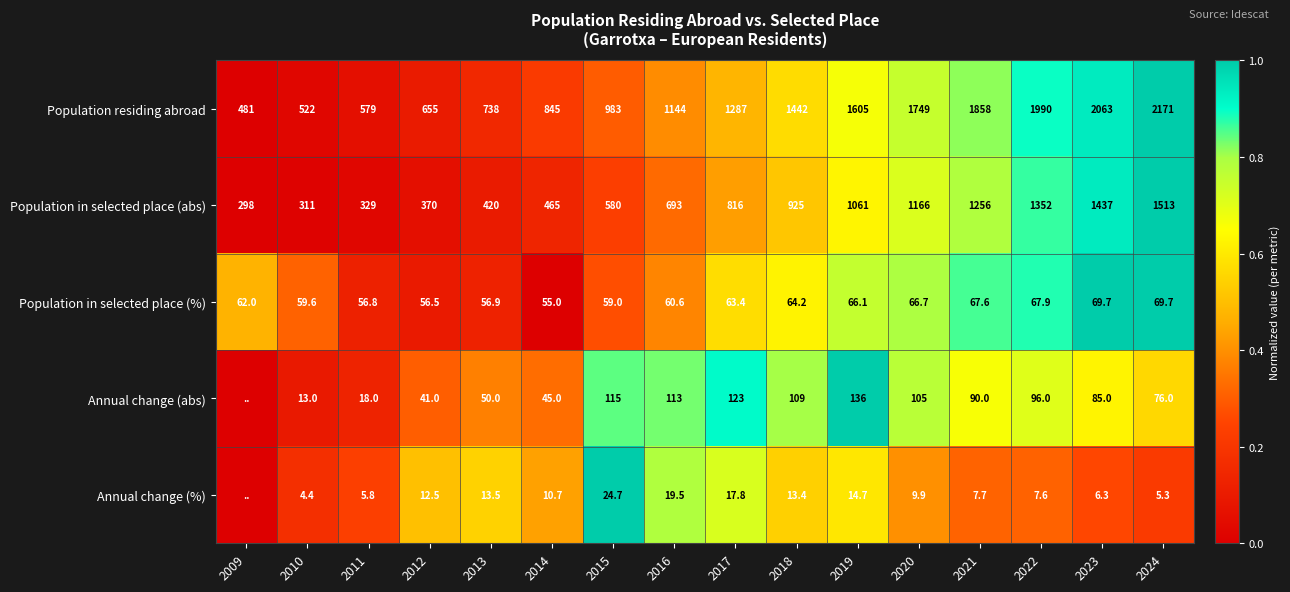

Which series changed the most between 2015 and 2016?

Population residing abroad